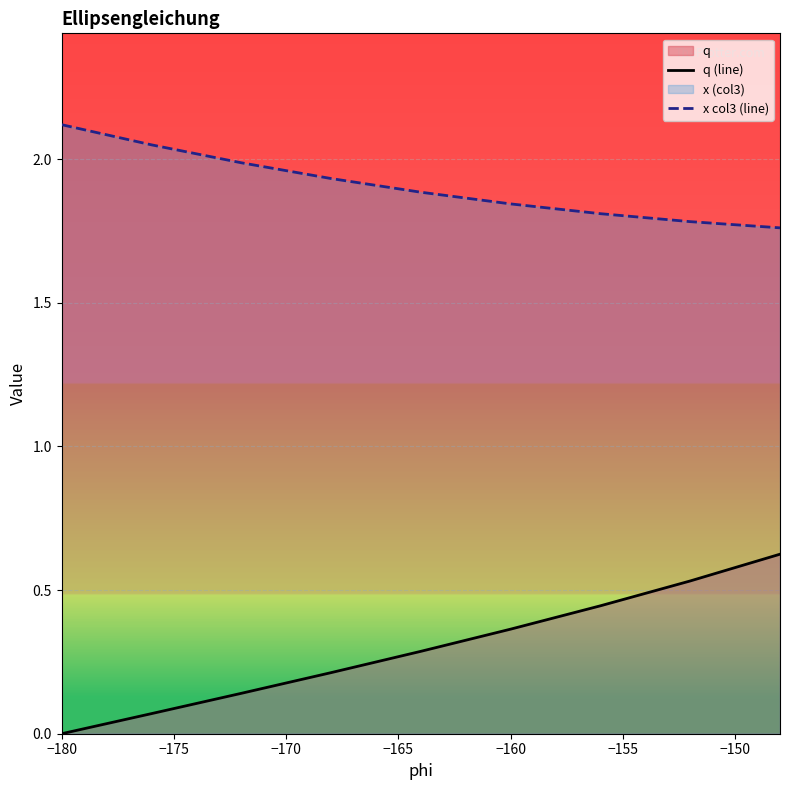

Which series has the largest total across all categories?

x col3 (line)